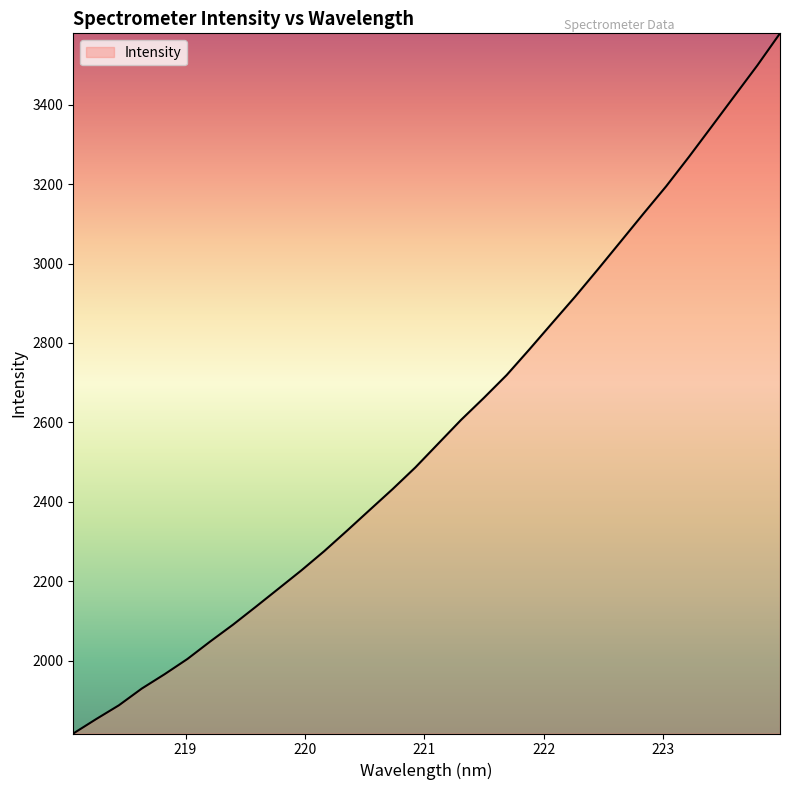

What is the maximum value shown in the chart?

3579.6